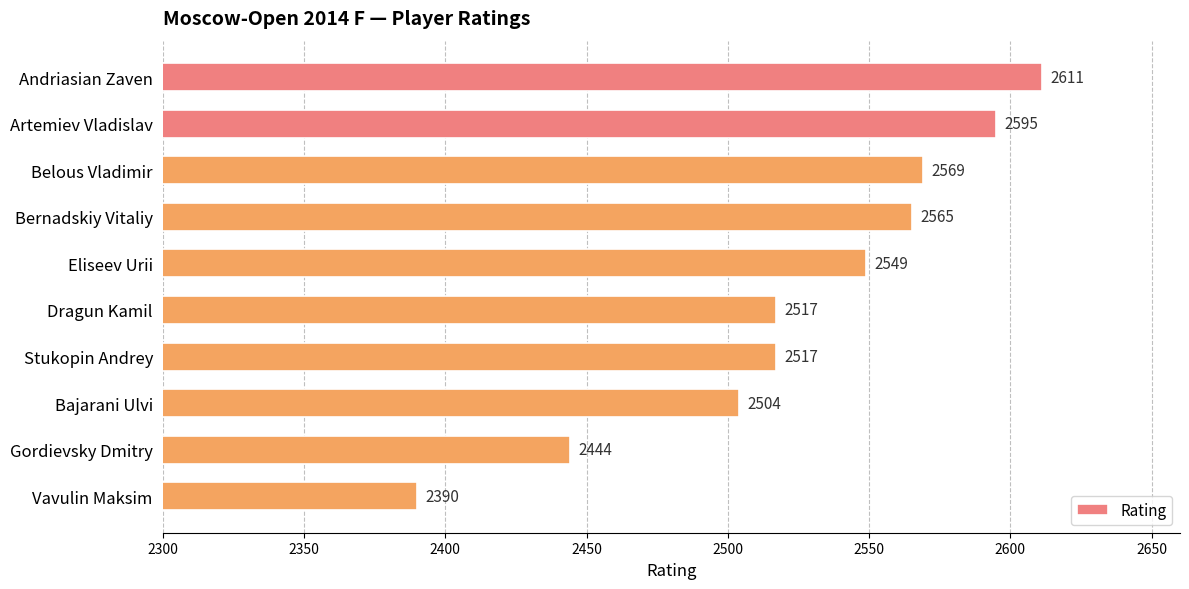

What is the maximum value shown in the chart?

2611